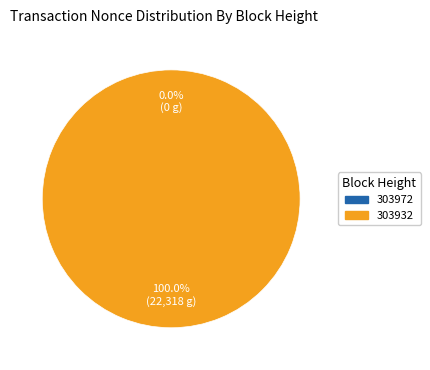

What is the change in value from 303972 to 303932?

+22318